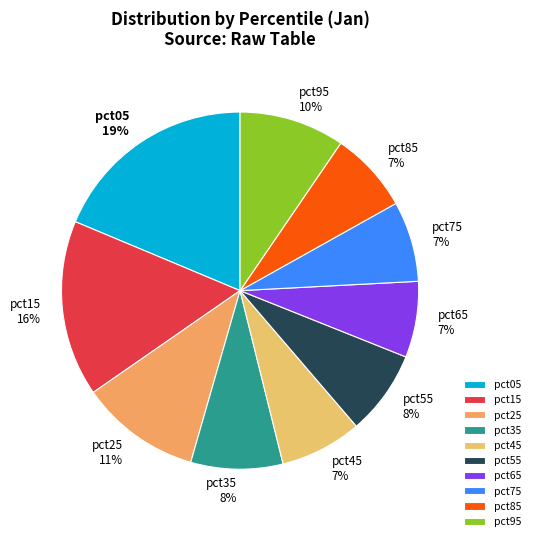

Is the sum of pct75 and pct15 greater than half?

No